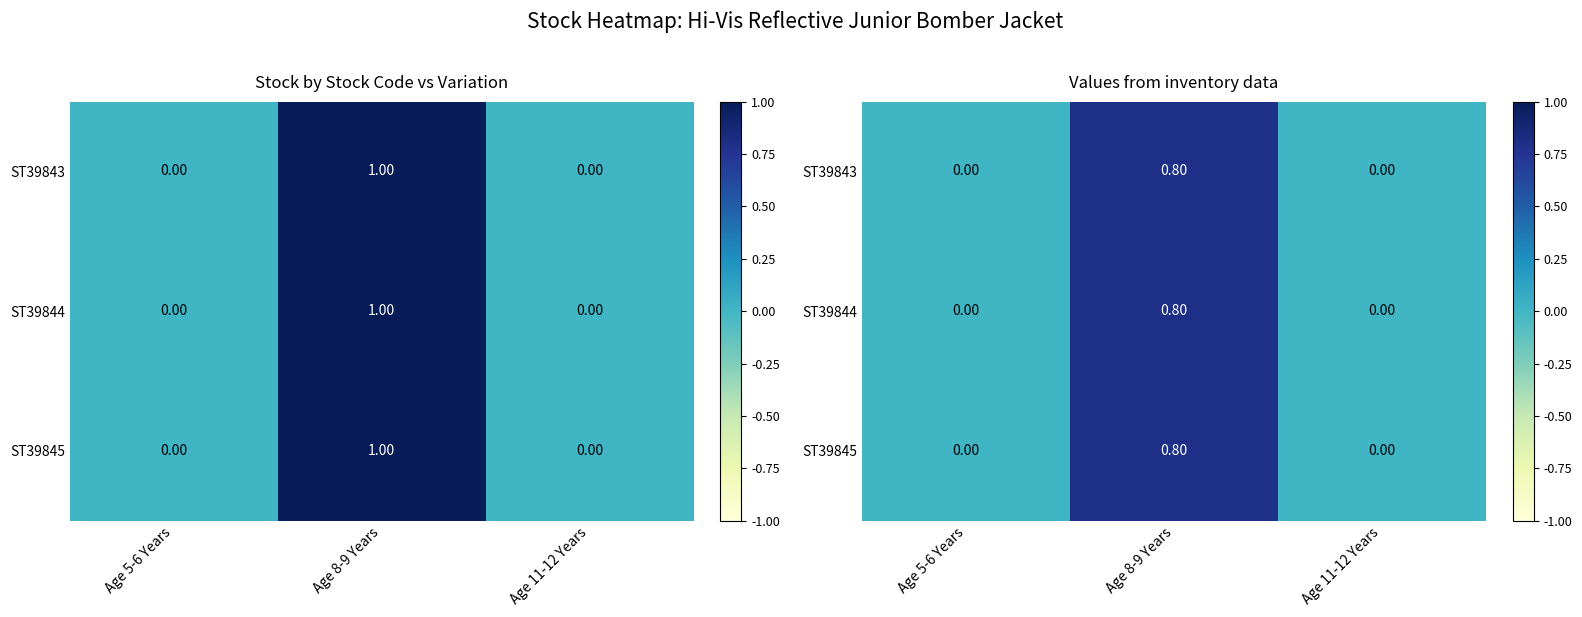

At which category does the chart reach its peak across all series?

Age 8-9 Years